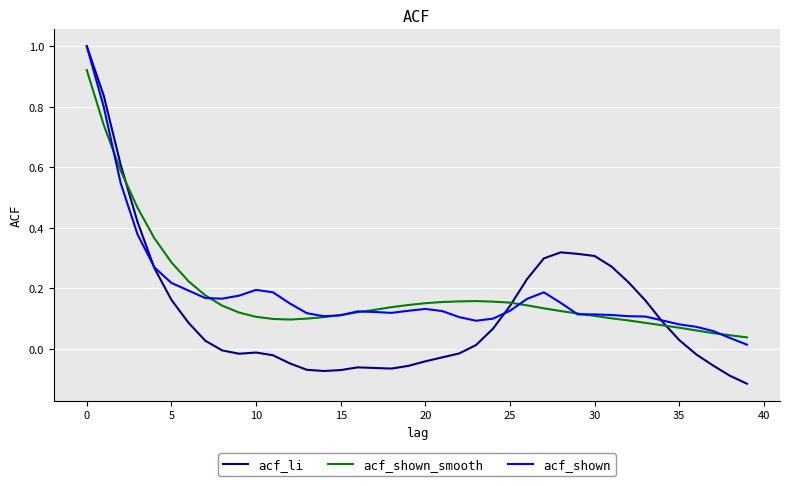

Which series has the widest spread of values?

acf_li